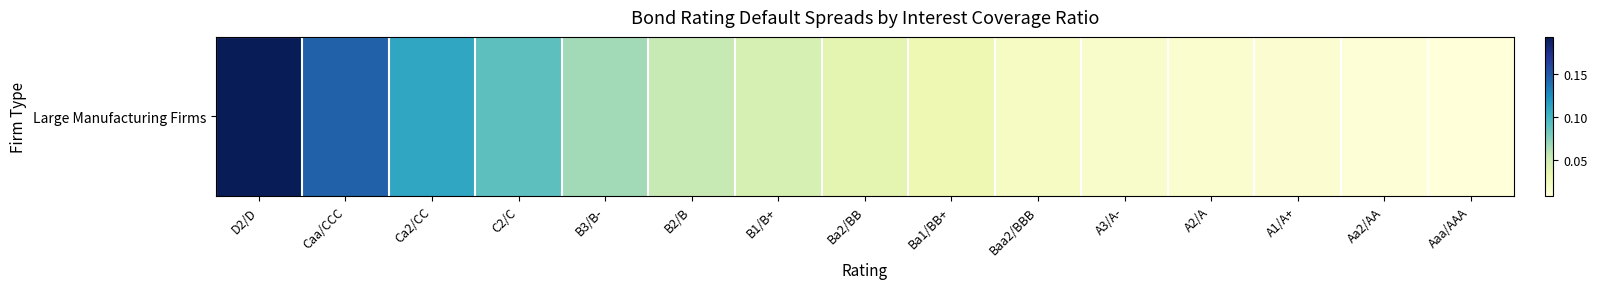

List the labels in order of value, largest first.

D2/D, Caa/CCC, Ca2/CC, C2/C, B3/B-, B2/B, B1/B+, Ba2/BB, Ba1/BB+, Baa2/BBB, A3/A-, A2/A, A1/A+, Aa2/AA, Aaa/AAA